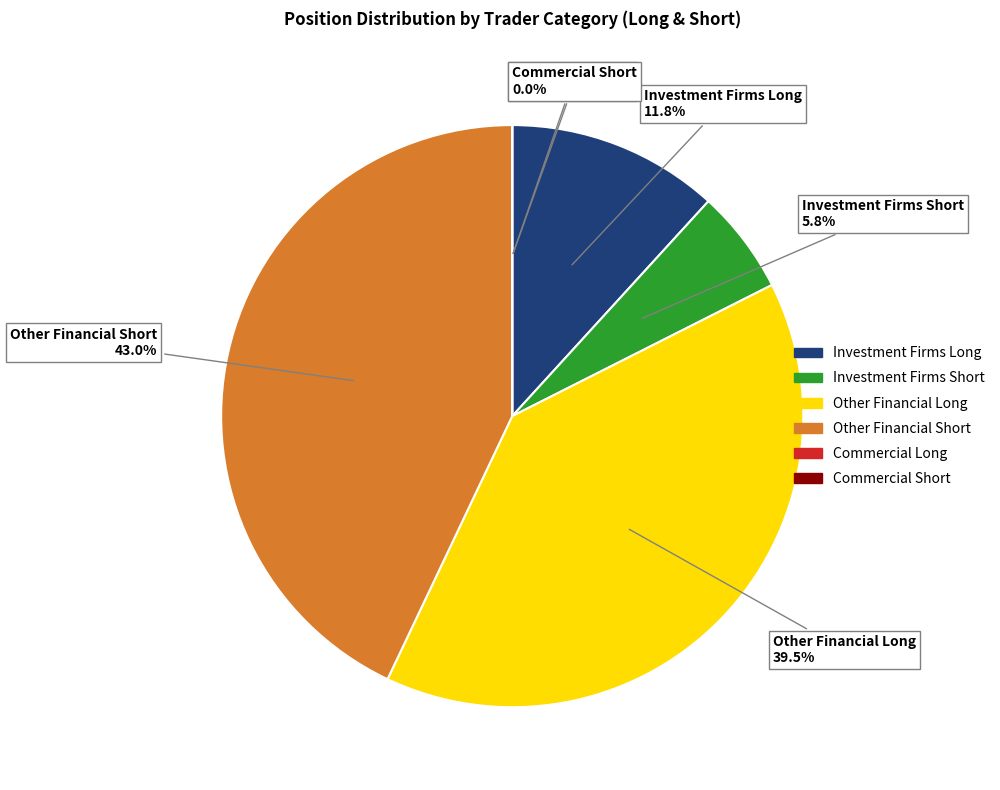

How many segments does this pie chart have?

6